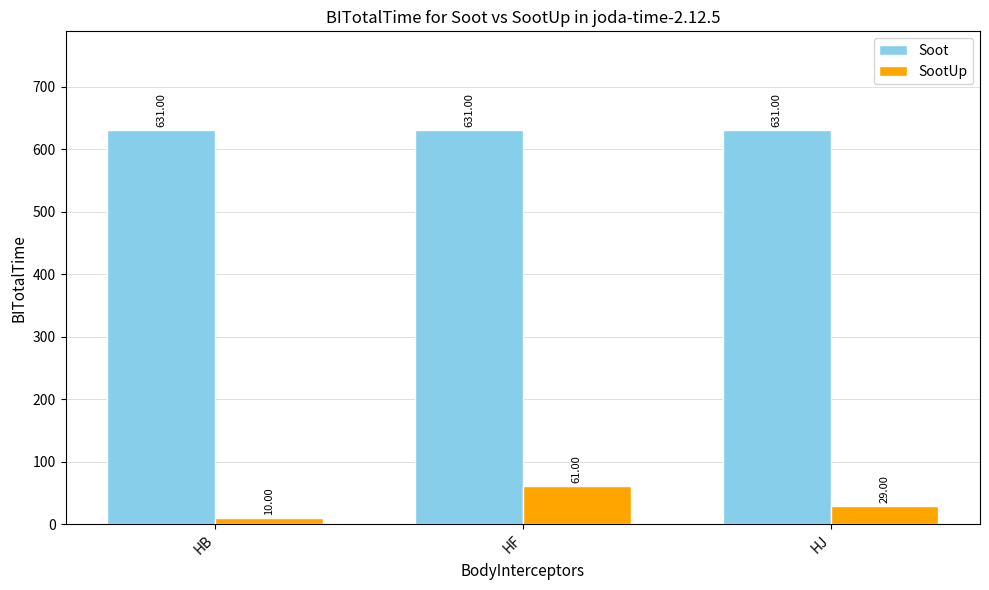

Reading right to left, what are all the values shown in this chart?

Soot: HJ=631	HF=631	HB=631
SootUp: HJ=29	HF=61	HB=10